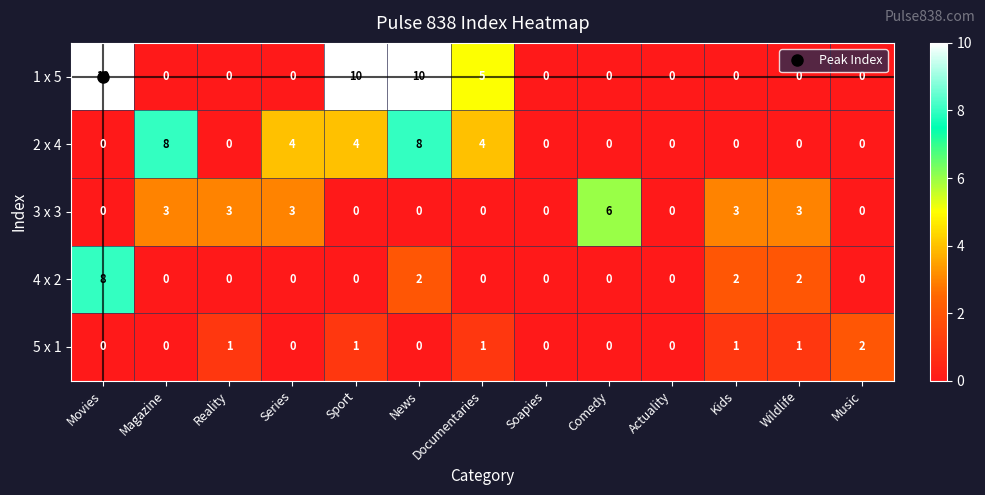

The value of 2 x 4 at Sport is 1. True or false?

False